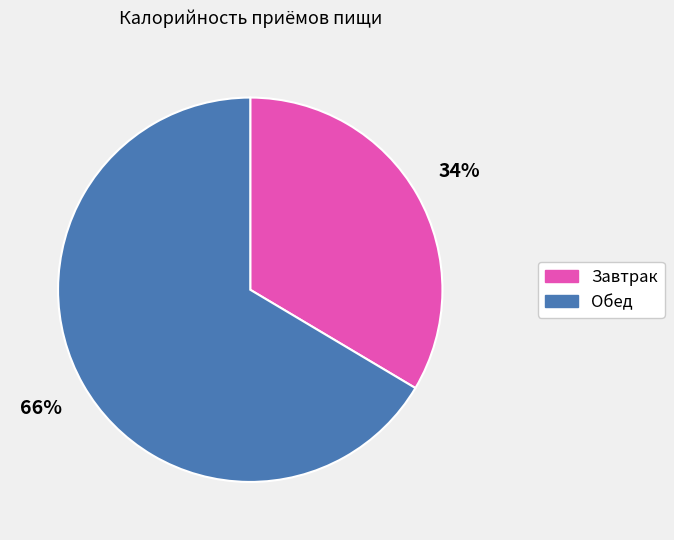

To the nearest percent, what percentage of the pie is Завтрак?

34%